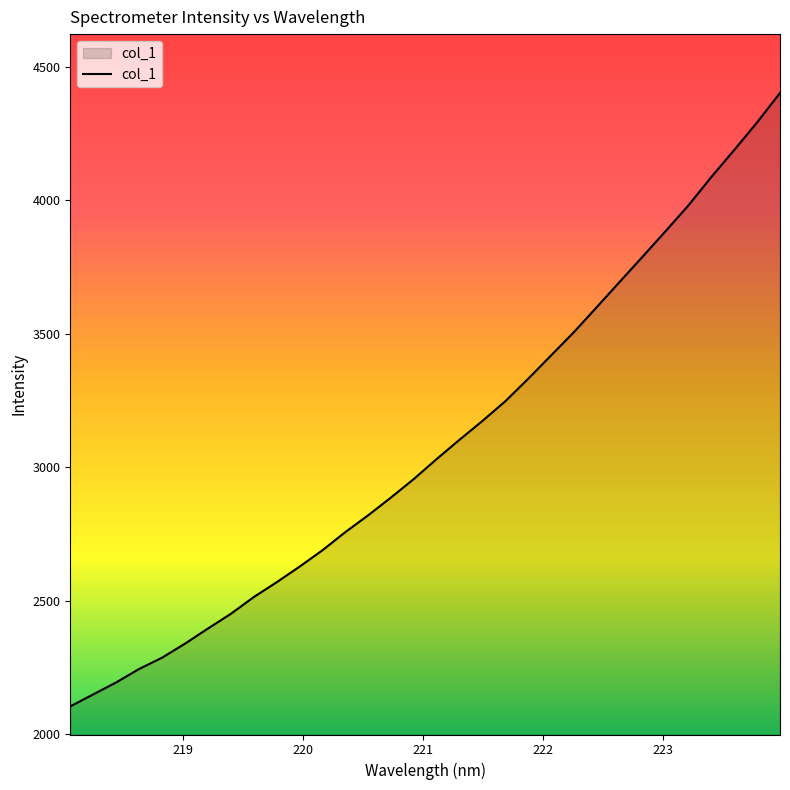

What is the greatest value displayed?

4401.3